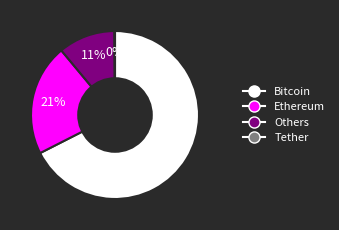

Between Bitcoin and Ethereum, which is larger?

Bitcoin